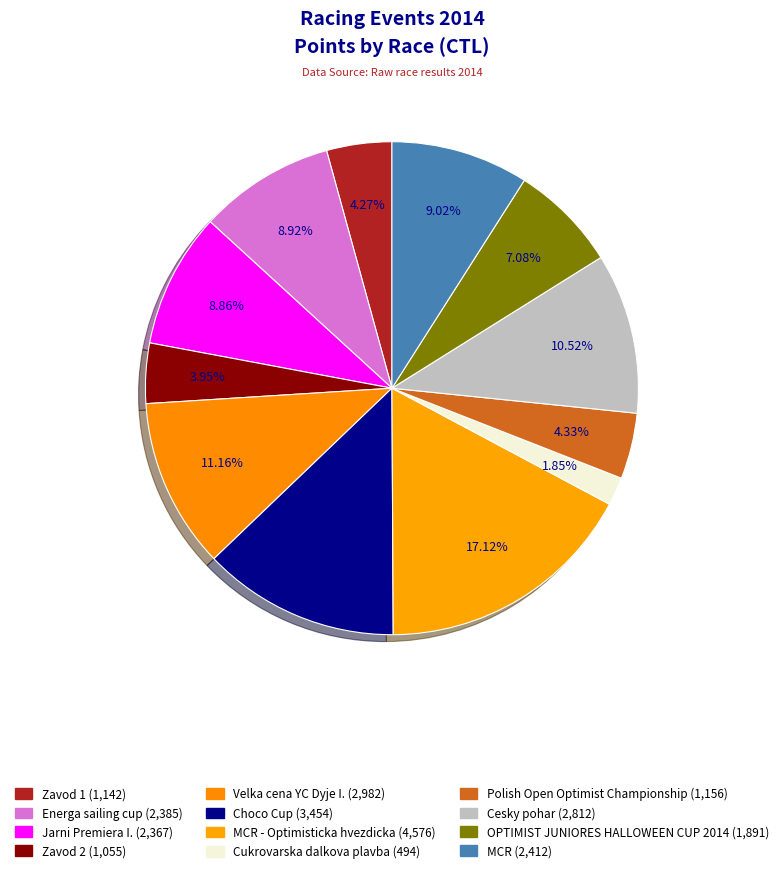

Is there a majority slice in this chart?

No